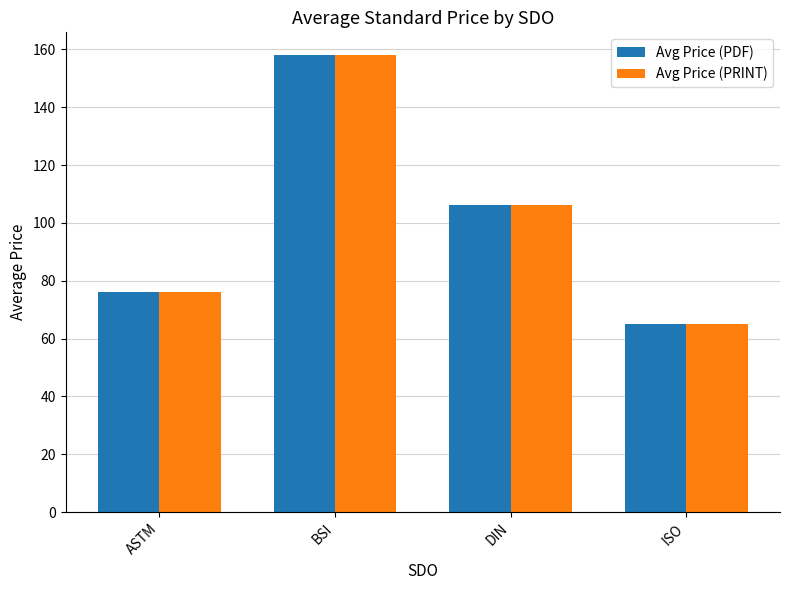

Are the bars grouped side by side (vs. stacked)?

Yes